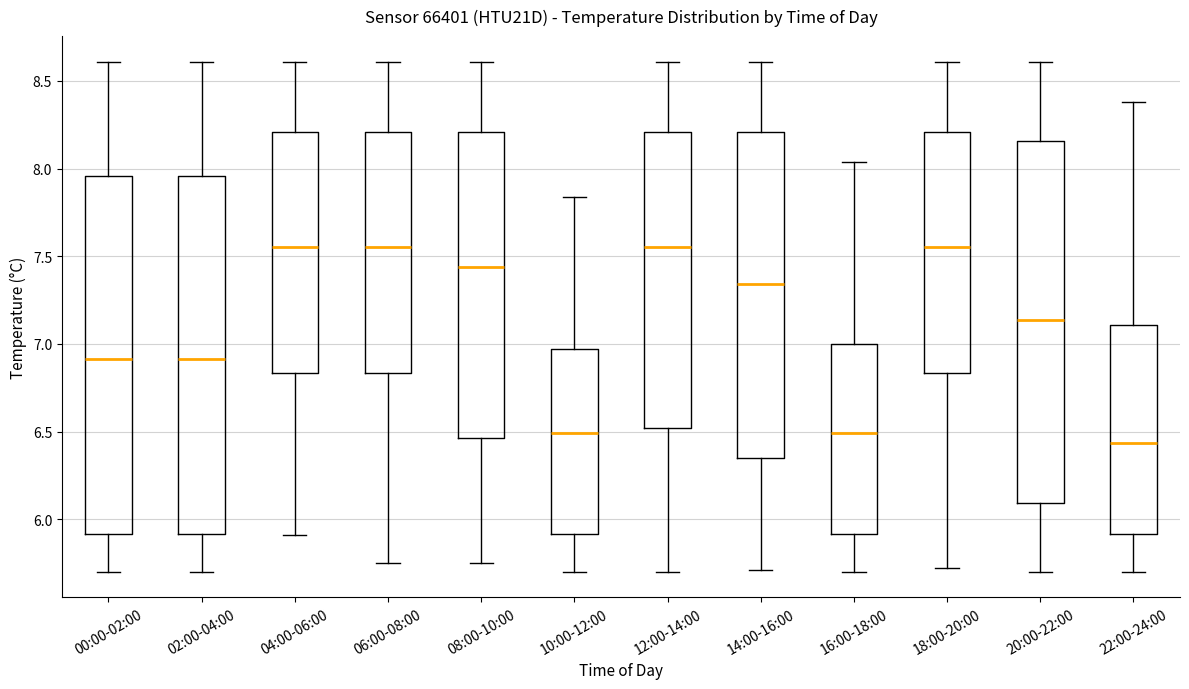

Where does the median line of the box for 10:00-12:00 sit on the y-axis? The values are not printed on the chart, so give them approximately, as read against the axis.

6.50